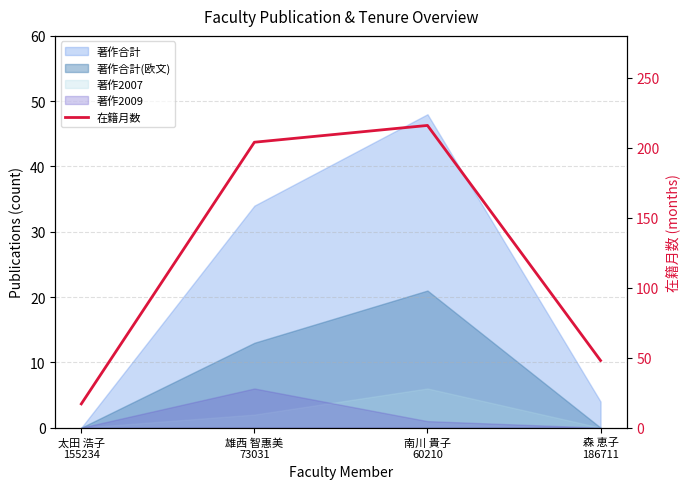

The value at 太田 浩子
155234 is 17. True or false?

True